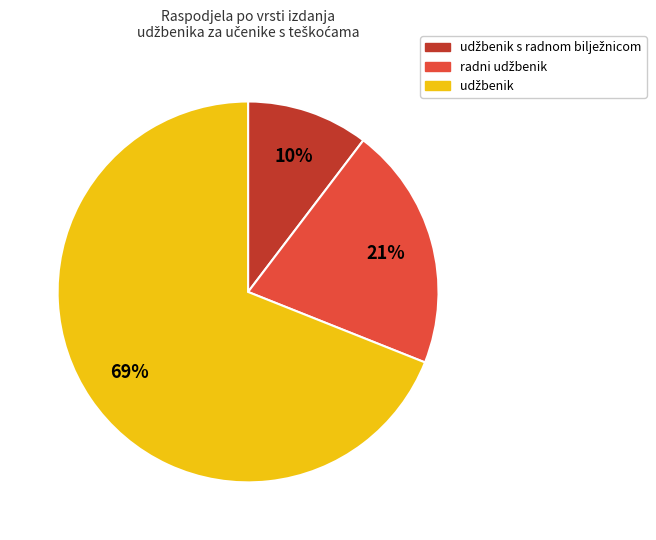

To the nearest percent, what is the difference between the largest and smallest slice percentages?

59%